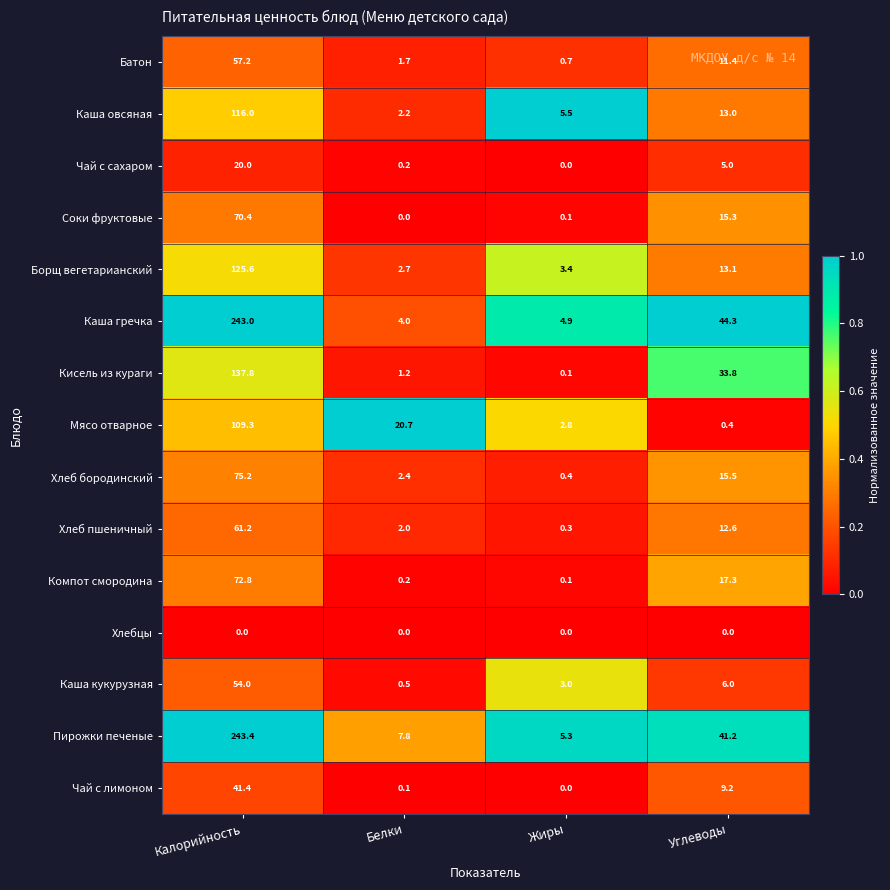

What is the sum of the Батон values at Белки and Жиры?

2.4